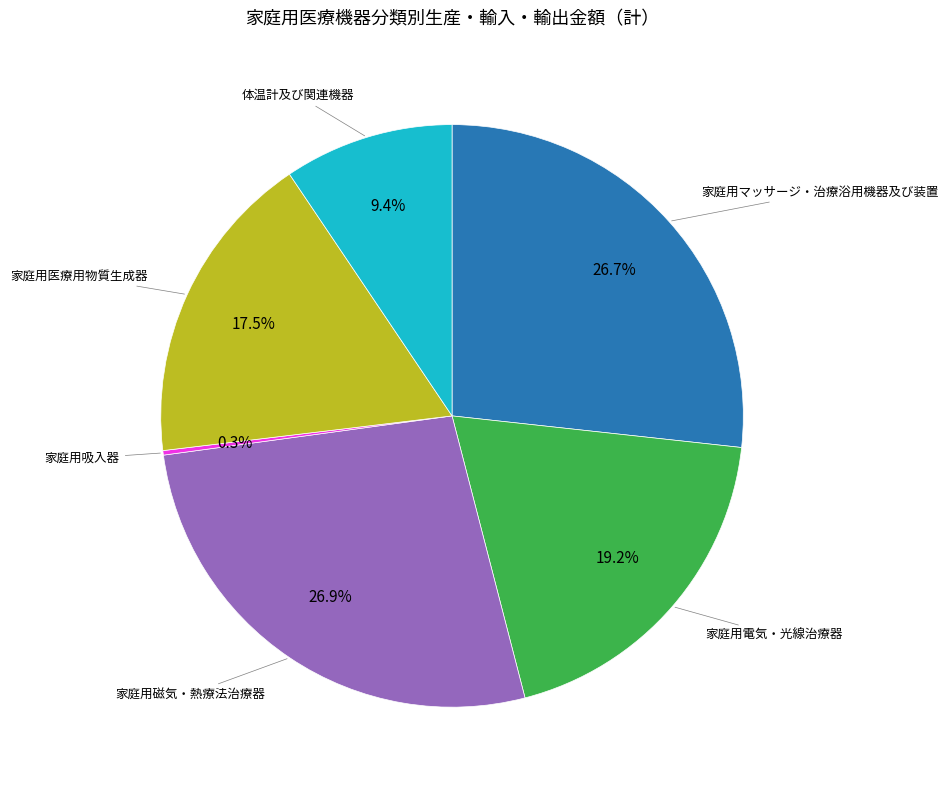

To the nearest percent, what is the combined percentage of 家庭用電気・光線治療器 and 家庭用磁気・熱療法治療器?

46%